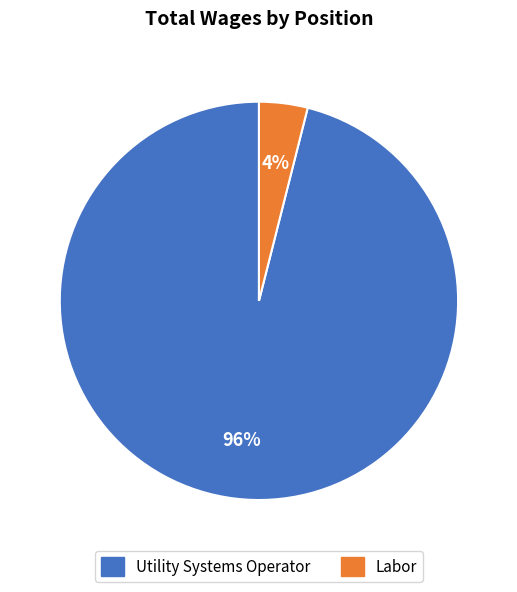

The Labor slice represents 12% of the pie. True or false?

False